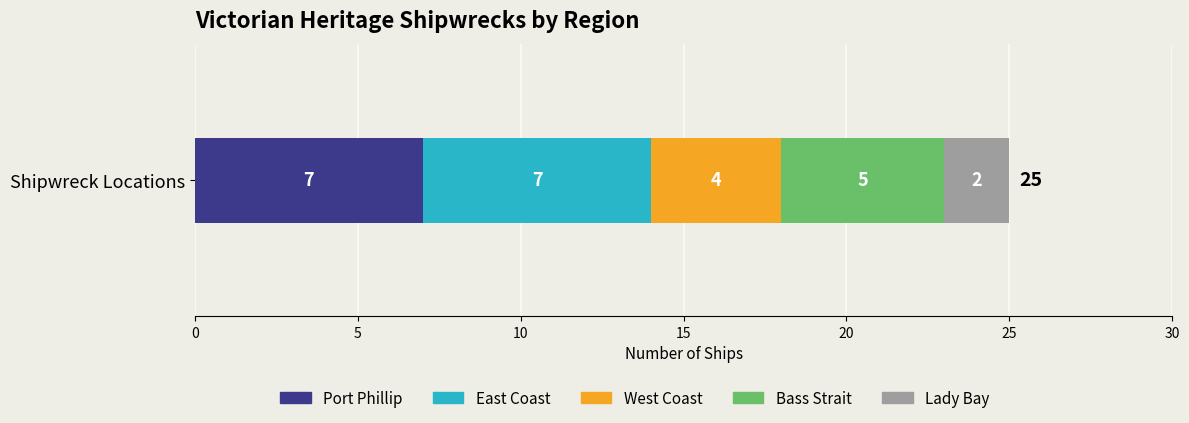

True or false: Port Phillip has a value of 2 at Shipwreck Locations.

False